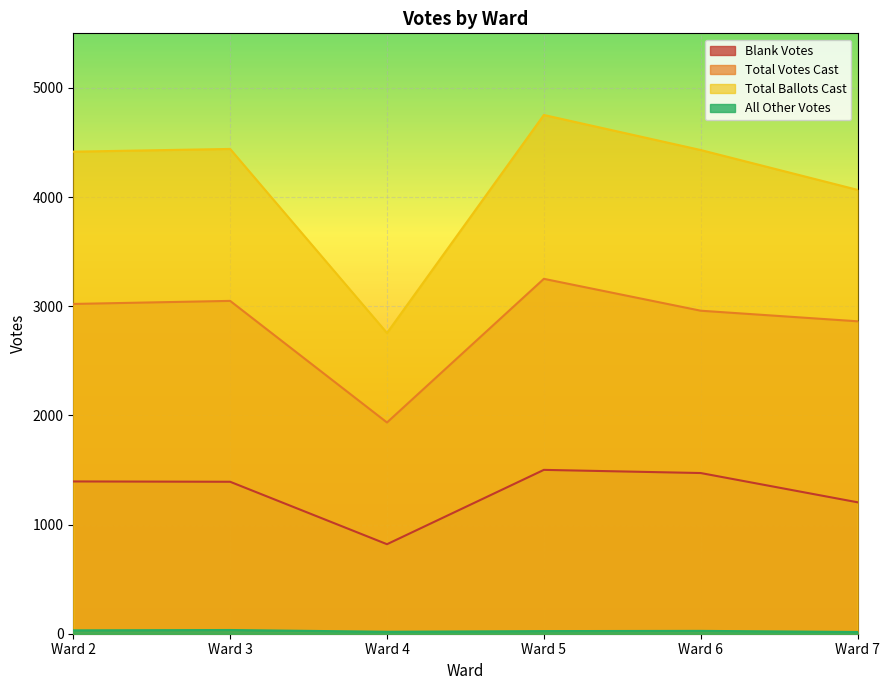

What value does the Total Ballots Cast series have at Ward 5, to the nearest 10?

4750